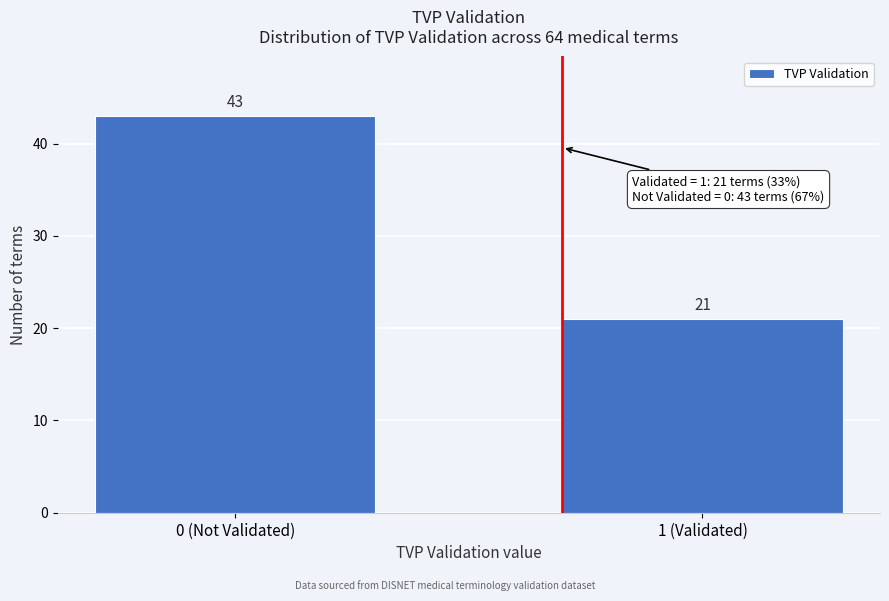

Reading left to right, extract all data points from this chart.

43	21